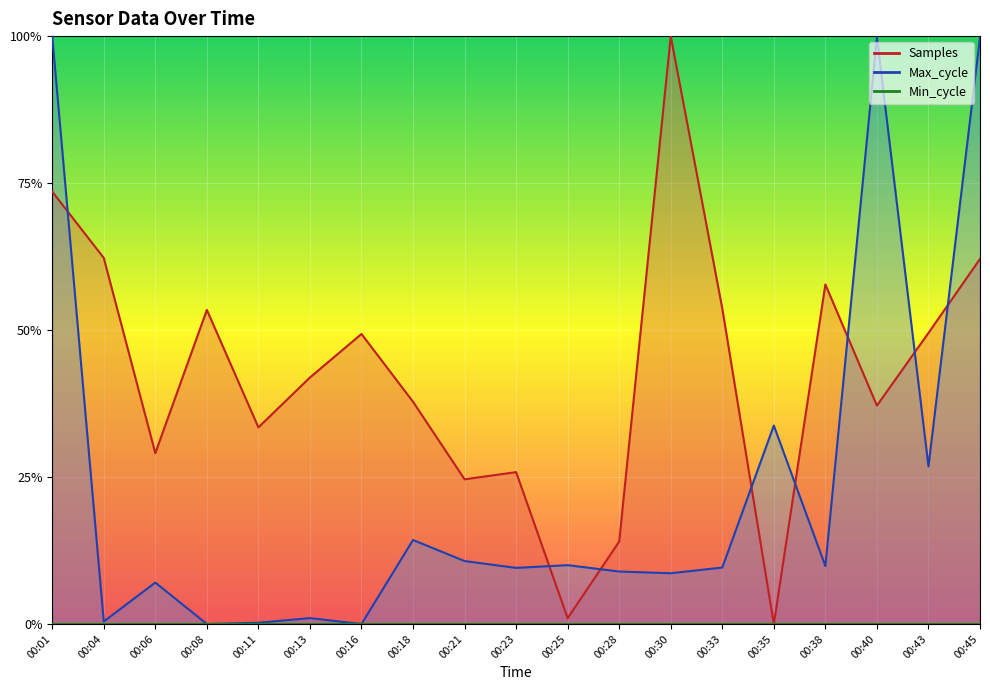

How many lines are shown in the chart?

2